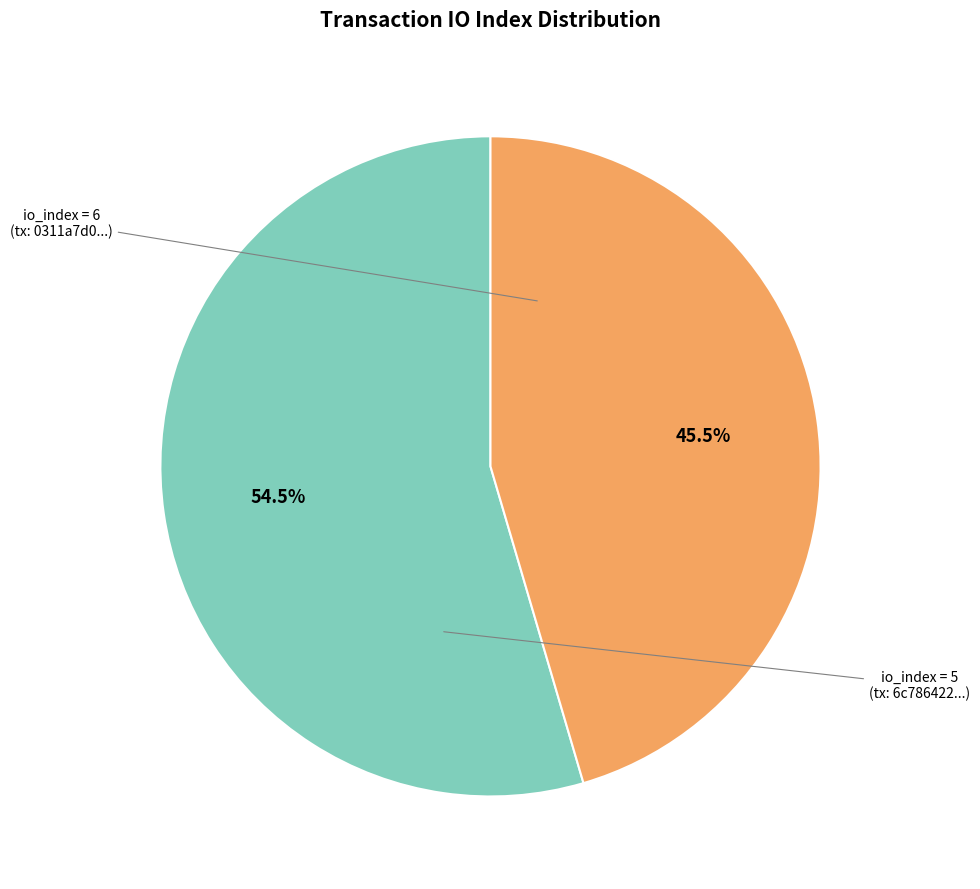

Approximately how many times larger is the value at io_index = 6 (tx: 0311a7d0...) compared to io_index = 5 (tx: 6c786422...)?

1.2